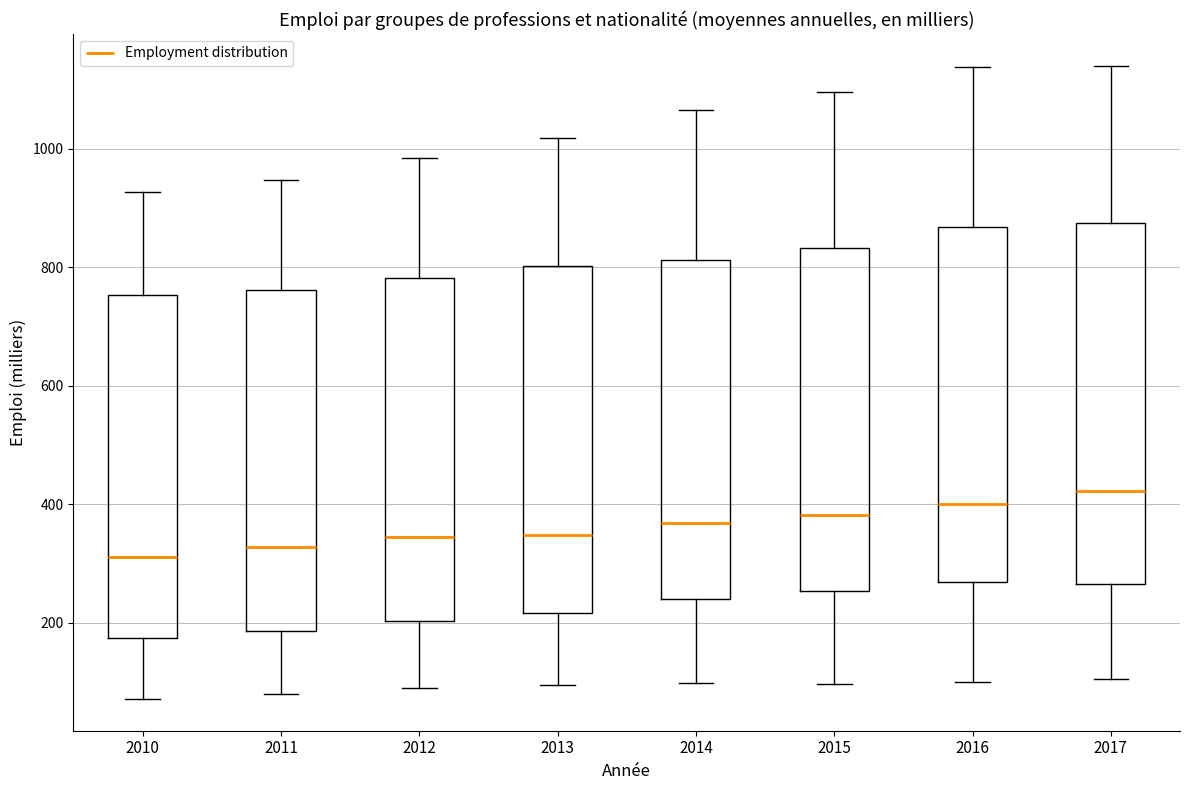

Reading left to right, read every box against the y-axis: the position of its median line, the range the box covers, and the ends of its whiskers. The values are not printed on the chart, so give them approximately, as read against the axis.

2010: median 320, box 180 to 760, whiskers 80 to 920
2011: median 320, box 180 to 760, whiskers 80 to 940
2012: median 340, box 200 to 780, whiskers 80 to 980
2013: median 340, box 220 to 800, whiskers 100 to 1020
2014: median 360, box 240 to 820, whiskers 100 to 1060
2015: median 380, box 260 to 840, whiskers 100 to 1100
2016: median 400, box 260 to 860, whiskers 100 to 1140
2017: median 420, box 260 to 880, whiskers 100 to 1140